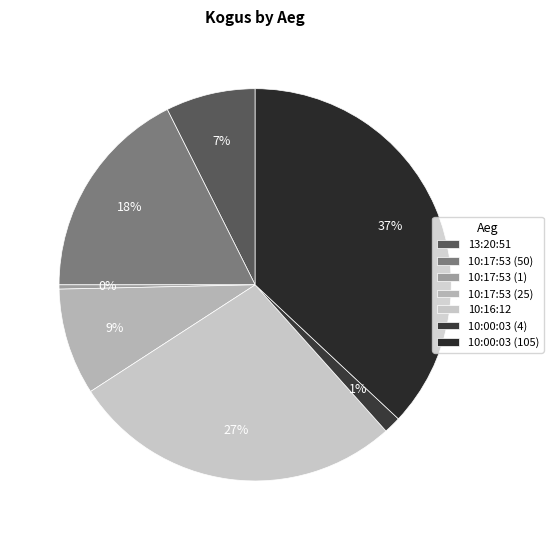

Rank the categories by value from highest to lowest.

10:00:03 (105), 10:16:12, 10:17:53 (50), 10:17:53 (25), 13:20:51, 10:00:03 (4), 10:17:53 (1)